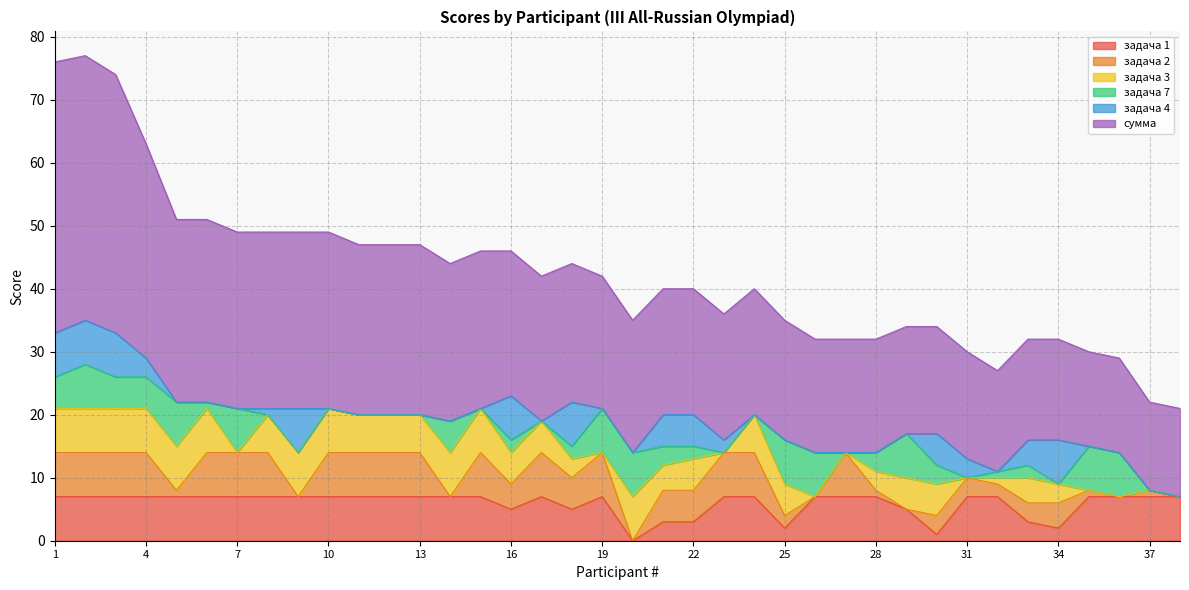

How many data points in сумма are less than 21?

18